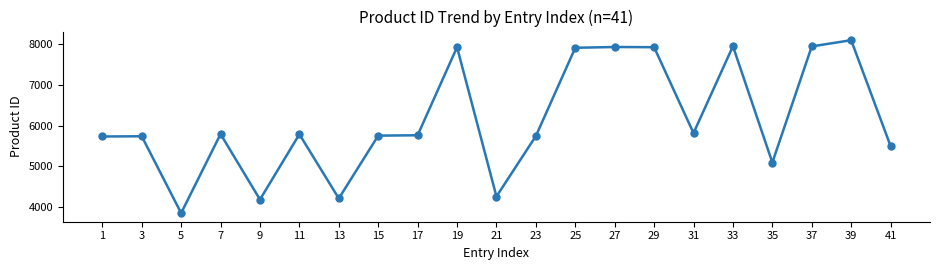

At which label is the value closest to 5973?

31